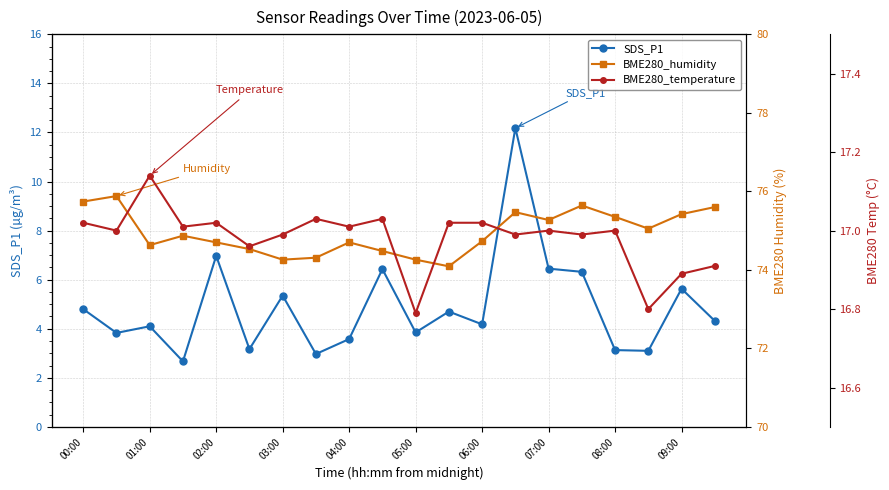

Reading right to left, list all the values displayed in this chart.

SDS_P1: 4.3	5.6	3.1	3.1	6.3	6.5	12.2	4.2	4.7	3.9	6.4	3.6	3.0	5.3	3.2	7.0	2.7	4.1	3.8	4.8
BME280_humidity: 75.6	75.4	75.0	75.3	75.6	75.3	75.5	74.7	74.1	74.3	74.5	74.7	74.3	74.3	74.5	74.7	74.9	74.6	75.9	75.7
BME280_temperature: 16.9	16.9	16.8	17.0	17.0	17.0	17.0	17.0	17.0	16.8	17.0	17.0	17.0	17.0	17.0	17.0	17.0	17.1	17.0	17.0